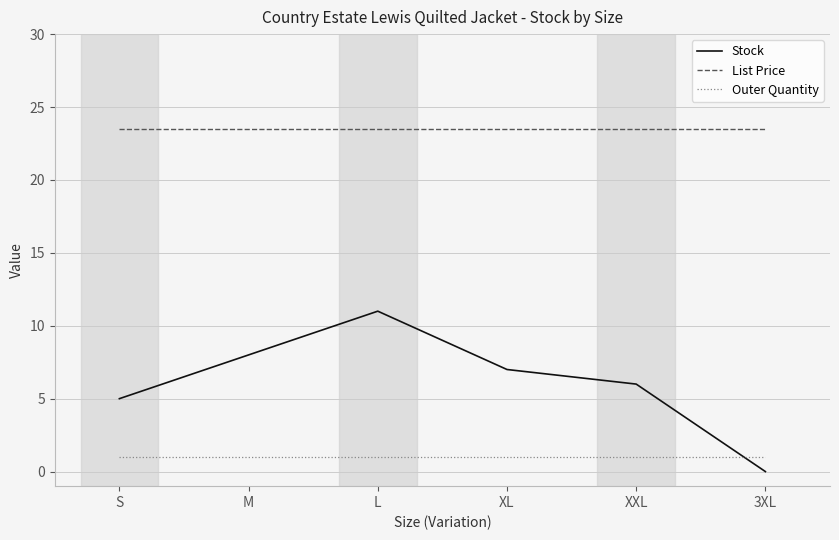

True or false: List Price and Outer Quantity cross at least once.

False